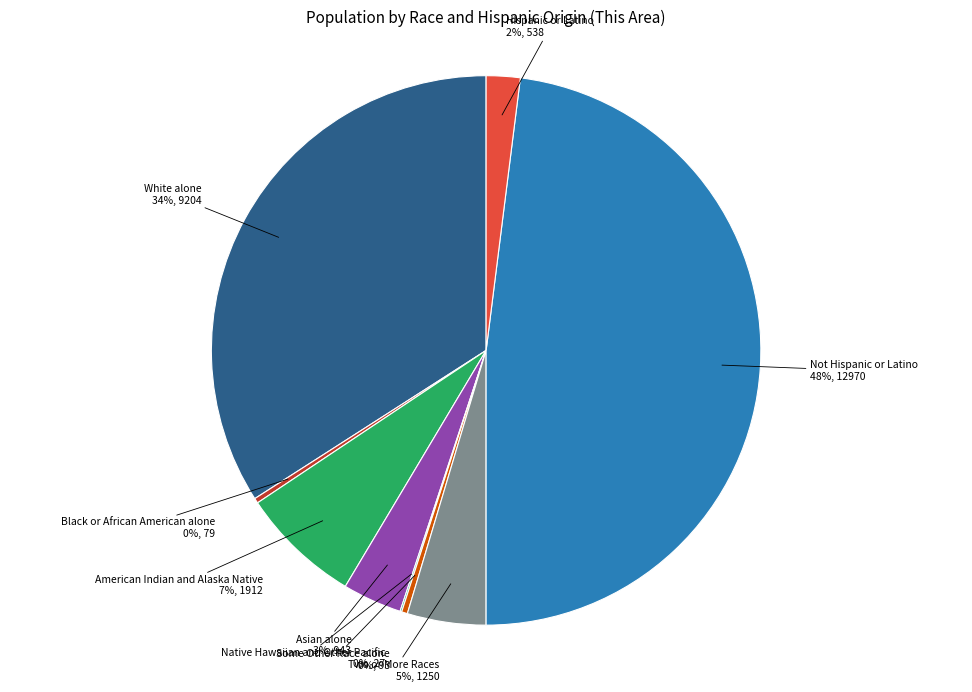

Which has a higher value, Hispanic or Latino or Some Other Race alone?

Hispanic or Latino